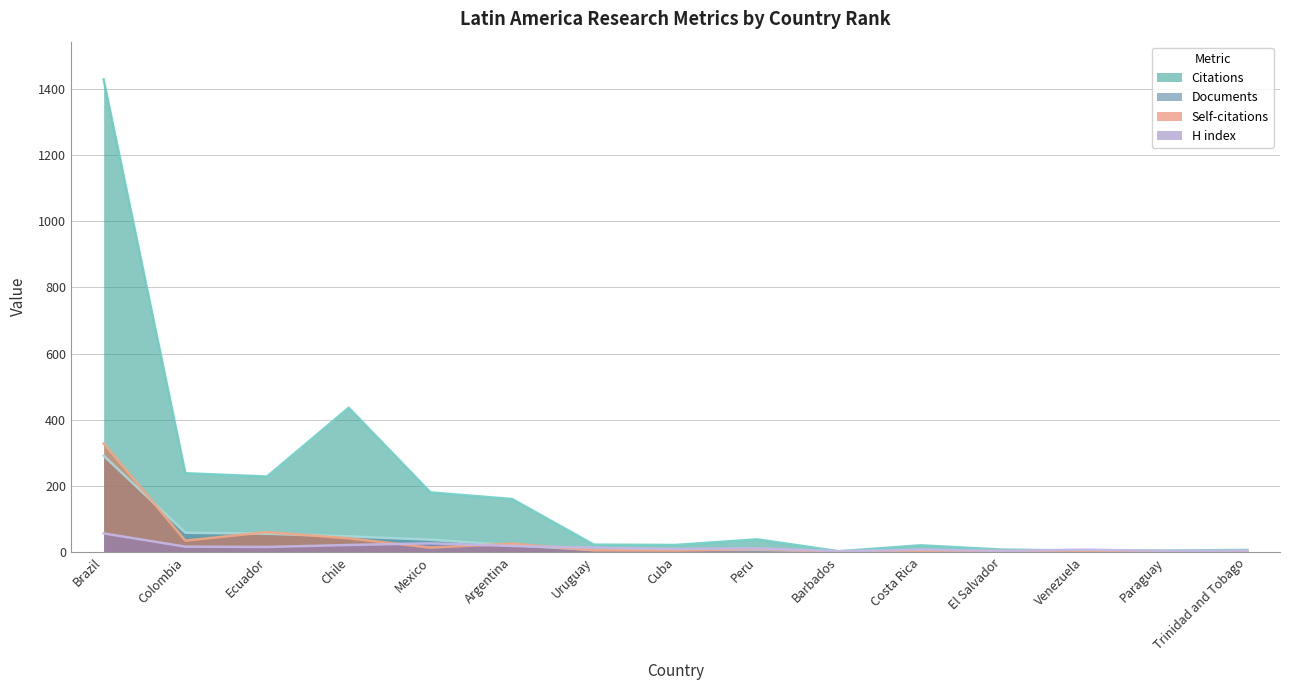

What is the sum of all Self-citations values?

524